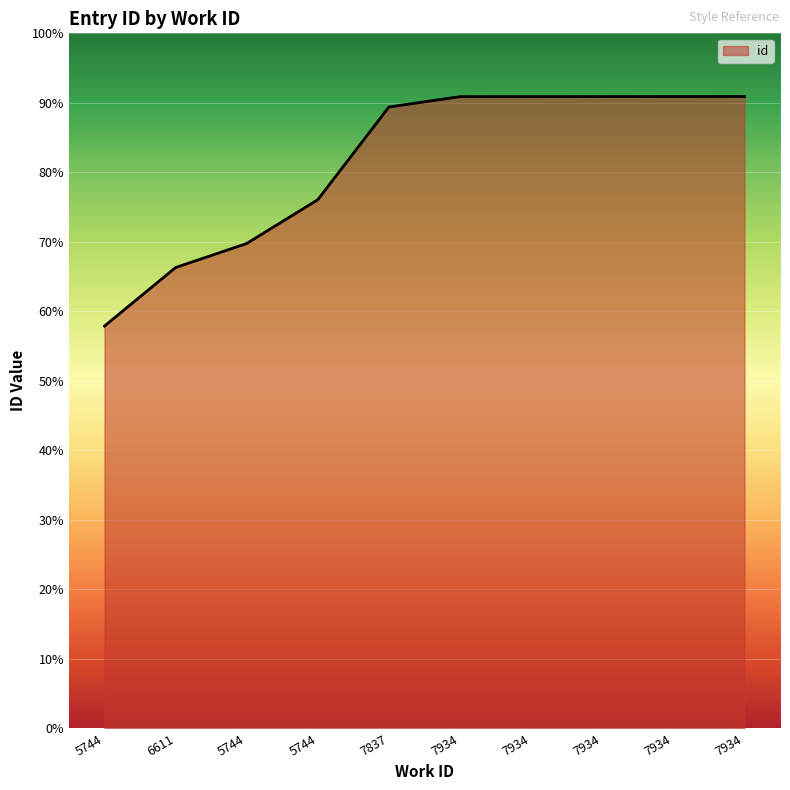

Is this an area chart (filled region under the line)?

Yes